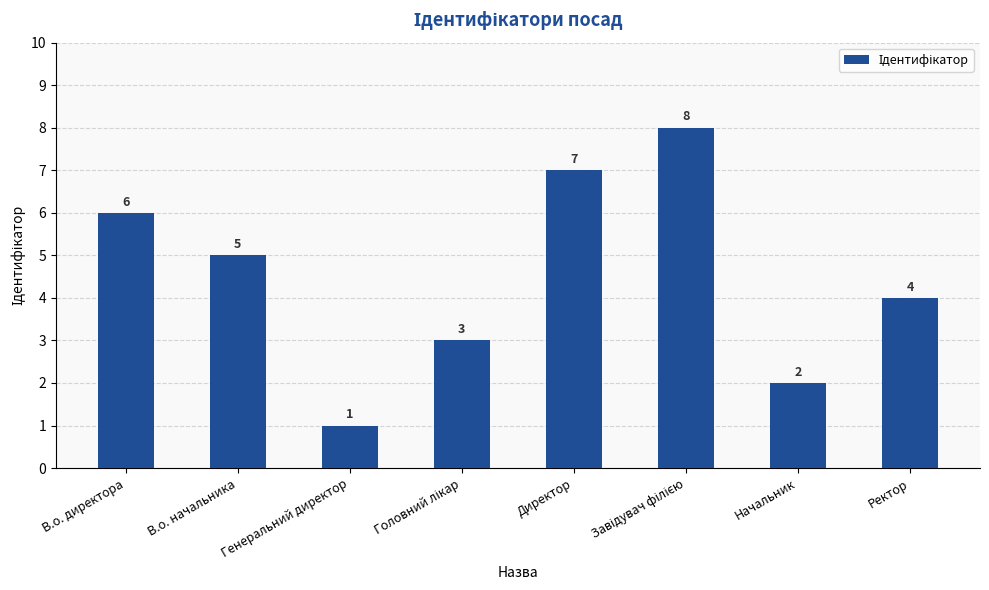

Approximately how many times larger is the value at В.о. начальника compared to В.о. директора?

0.8